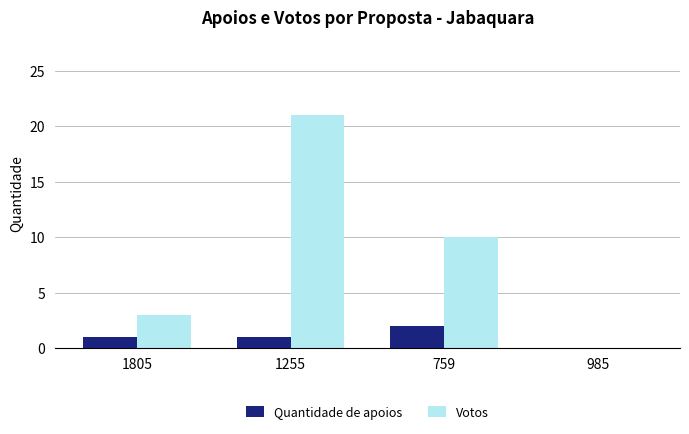

Does the chart contain stacked bars?

No